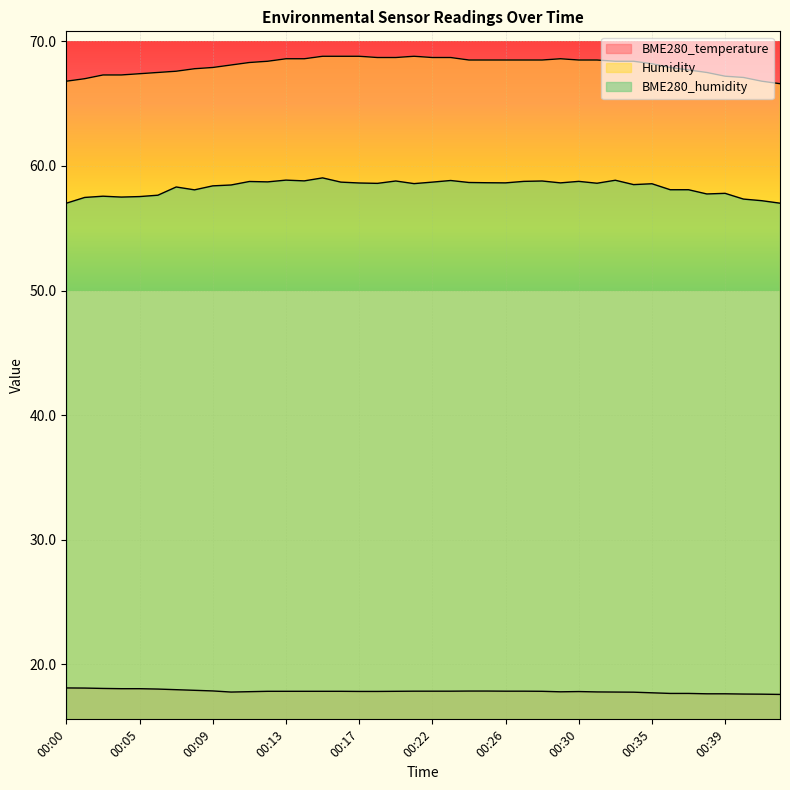

Reading left to right, what are all the values shown in this chart?

BME280_temperature: 00:00=18.1	00:01=18.1	00:03=18.1	00:04=18.1	00:05=18.1	00:06=18.0	00:07=18.0	00:08=17.9	00:09=17.9	00:10=17.8	00:11=17.8	00:12=17.8	00:13=17.8	00:14=17.8	00:15=17.8	00:16=17.8	00:17=17.8	00:19=17.8	00:20=17.8	00:21=17.9	00:22=17.9	00:23=17.9	00:24=17.9	00:25=17.9	00:26=17.9	00:27=17.9	00:28=17.8	00:29=17.8	00:30=17.8	00:31=17.8	00:32=17.8	00:33=17.8	00:35=17.7	00:36=17.7	00:37=17.7	00:38=17.6	00:39=17.6	00:40=17.6	00:41=17.6	00:42=17.6
Humidity: 00:00=66.8	00:01=67.0	00:03=67.3	00:04=67.3	00:05=67.4	00:06=67.5	00:07=67.6	00:08=67.8	00:09=67.9	00:10=68.1	00:11=68.3	00:12=68.4	00:13=68.6	00:14=68.6	00:15=68.8	00:16=68.8	00:17=68.8	00:19=68.7	00:20=68.7	00:21=68.8	00:22=68.7	00:23=68.7	00:24=68.5	00:25=68.5	00:26=68.5	00:27=68.5	00:28=68.5	00:29=68.6	00:30=68.5	00:31=68.5	00:32=68.4	00:33=68.4	00:35=68.2	00:36=67.9	00:37=67.7	00:38=67.5	00:39=67.2	00:40=67.1	00:41=66.8	00:42=66.6
BME280_humidity: 00:00=57.0	00:01=57.5	00:03=57.6	00:04=57.5	00:05=57.5	00:06=57.6	00:07=58.3	00:08=58.1	00:09=58.4	00:10=58.5	00:11=58.8	00:12=58.7	00:13=58.9	00:14=58.8	00:15=59.0	00:16=58.7	00:17=58.6	00:19=58.6	00:20=58.8	00:21=58.6	00:22=58.7	00:23=58.8	00:24=58.7	00:25=58.6	00:26=58.6	00:27=58.8	00:28=58.8	00:29=58.6	00:30=58.8	00:31=58.6	00:32=58.9	00:33=58.5	00:35=58.6	00:36=58.1	00:37=58.1	00:38=57.8	00:39=57.8	00:40=57.3	00:41=57.2	00:42=57.0